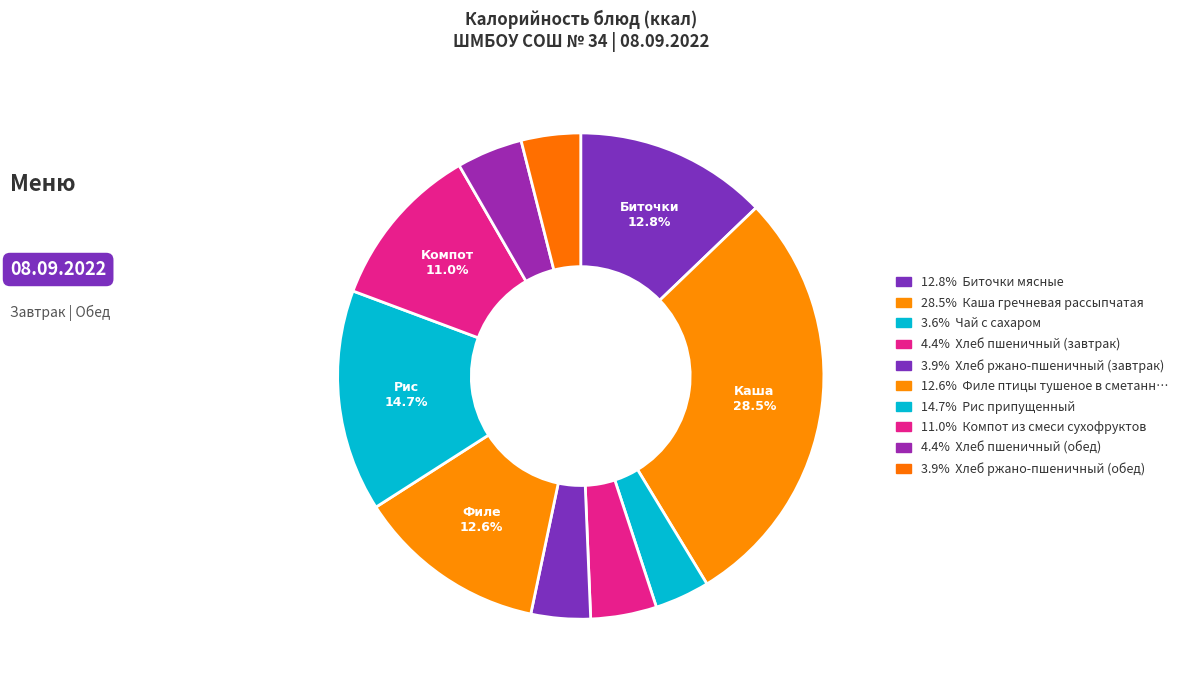

Which slice is the smallest?

Чай с сахаром